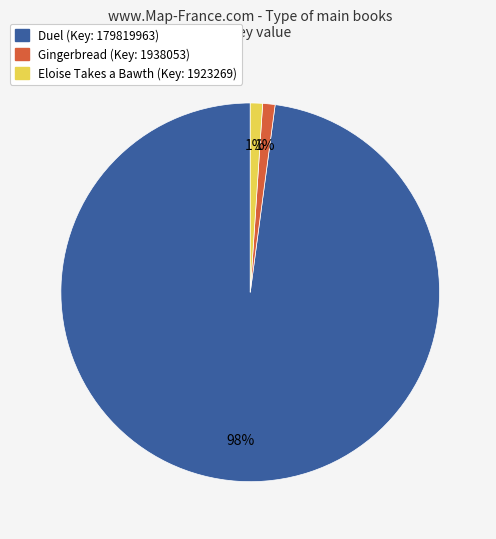

Is there a majority slice in this chart?

Yes